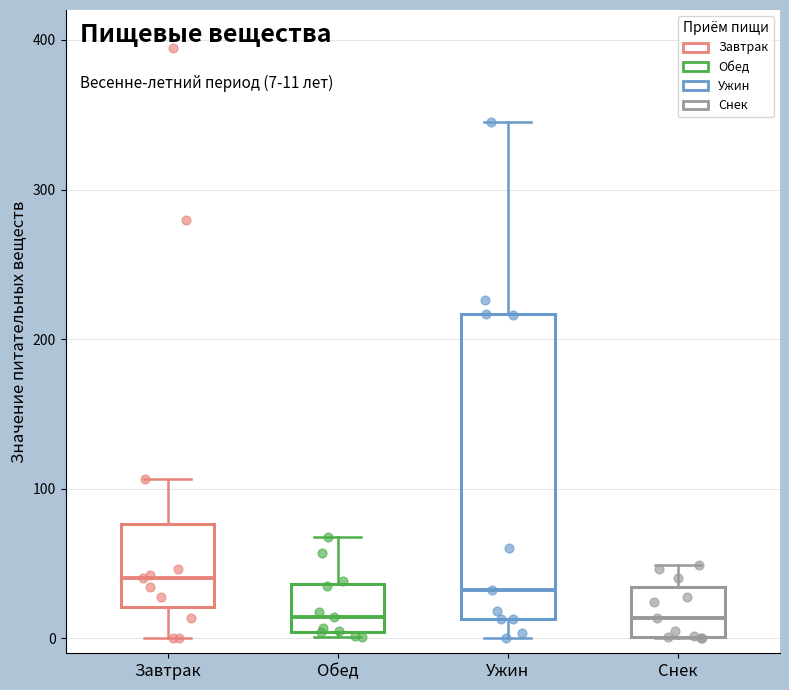

Which box is the tallest, from its lower edge to its upper edge?

Ужин